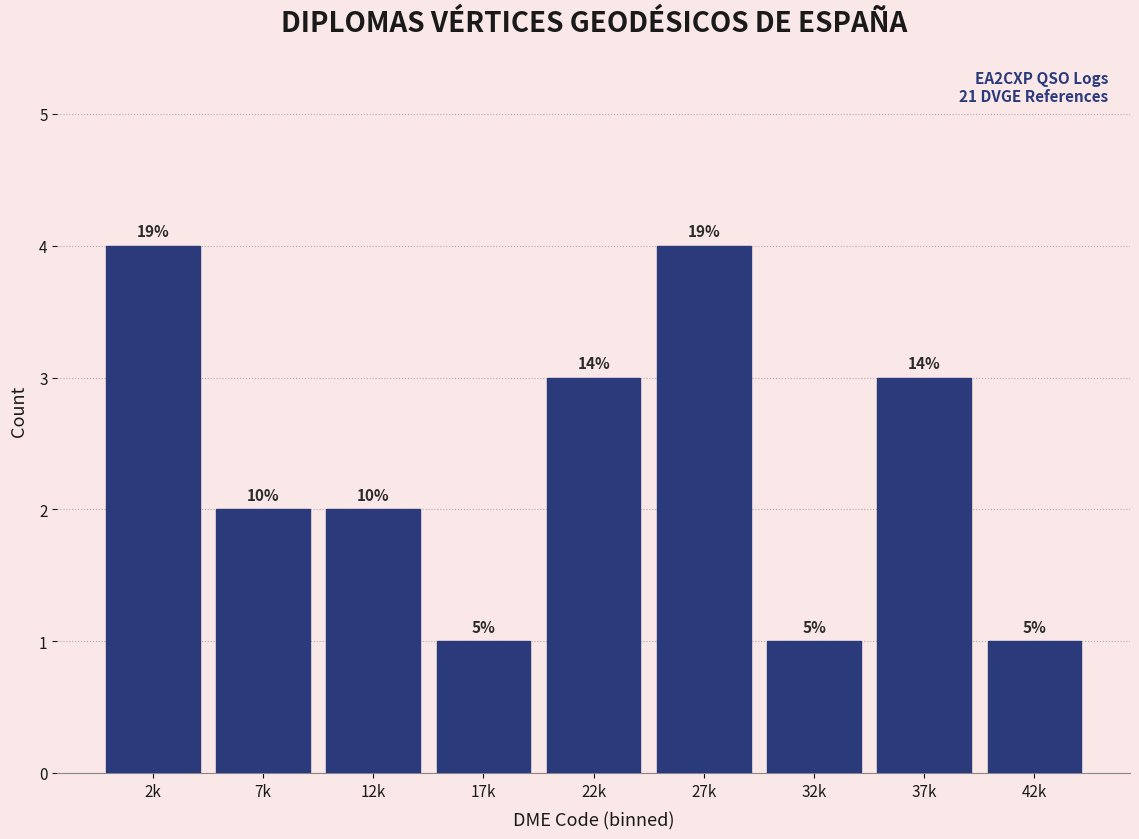

Are the bars horizontal?

No